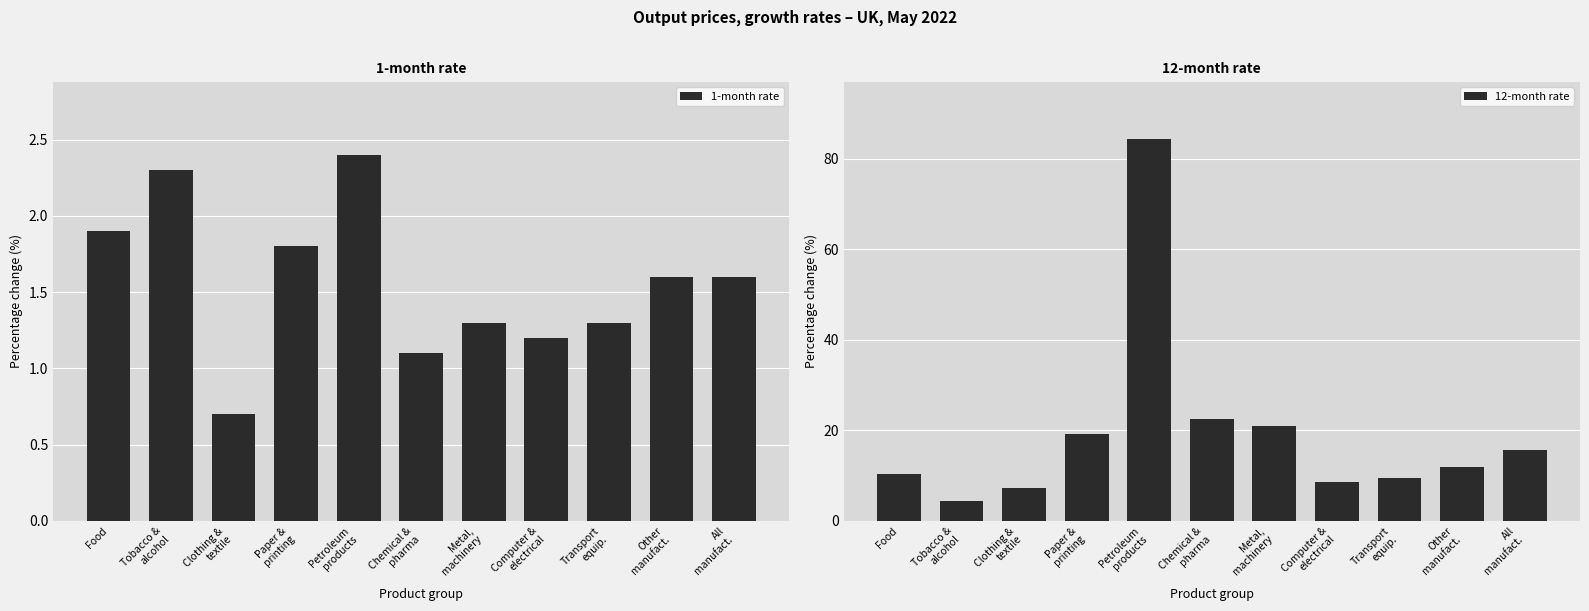

Which series has the widest spread of values?

12-month rate